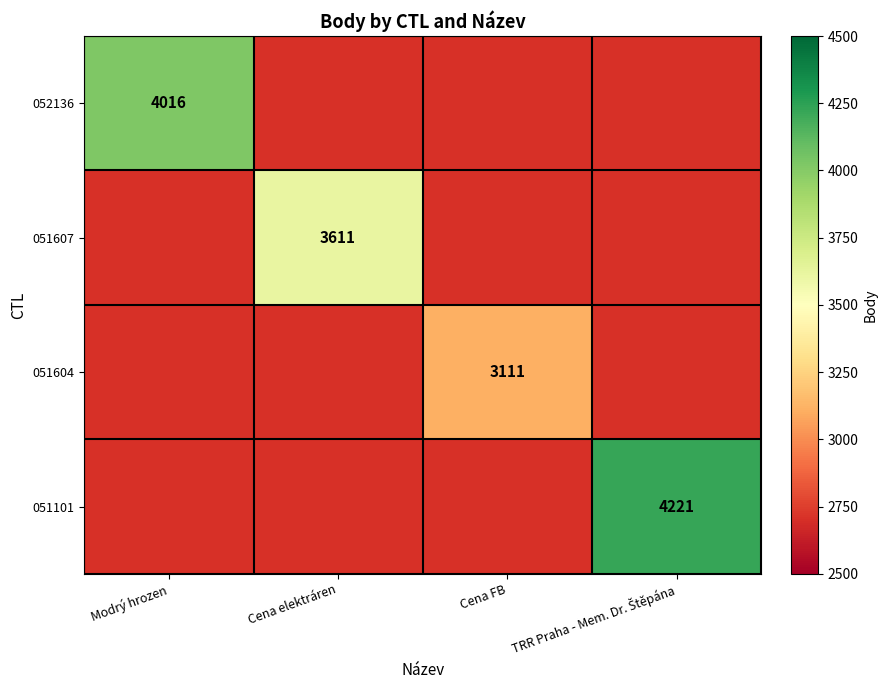

True or false: 052136 has a value of 5801.0 at Modrý hrozen.

False